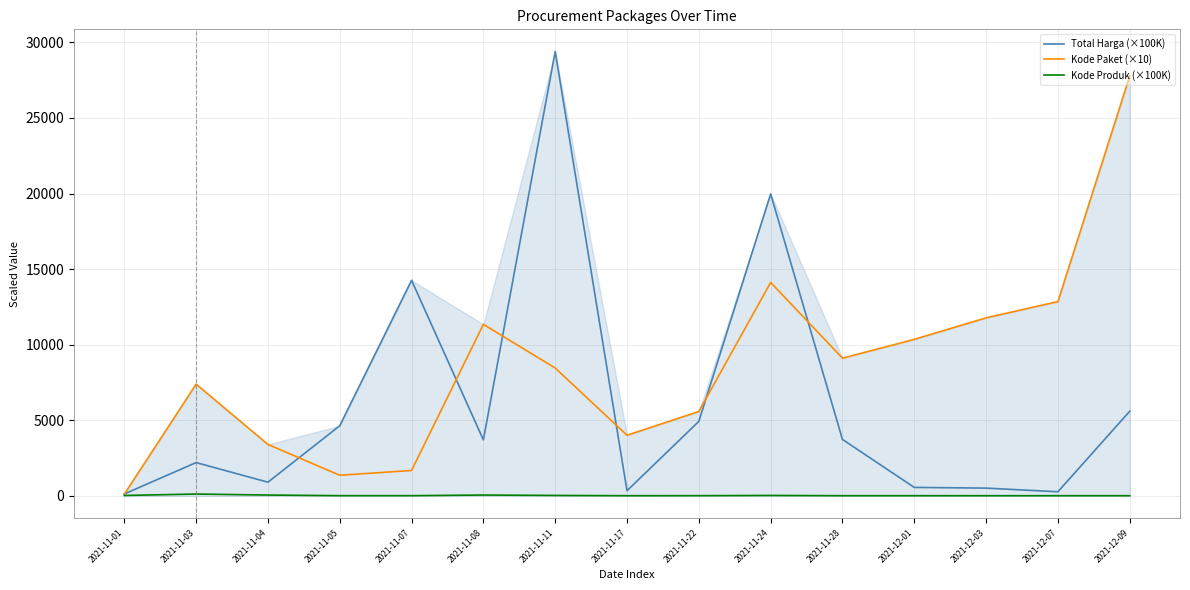

At which category is the sum across all series the highest?

2021-11-11